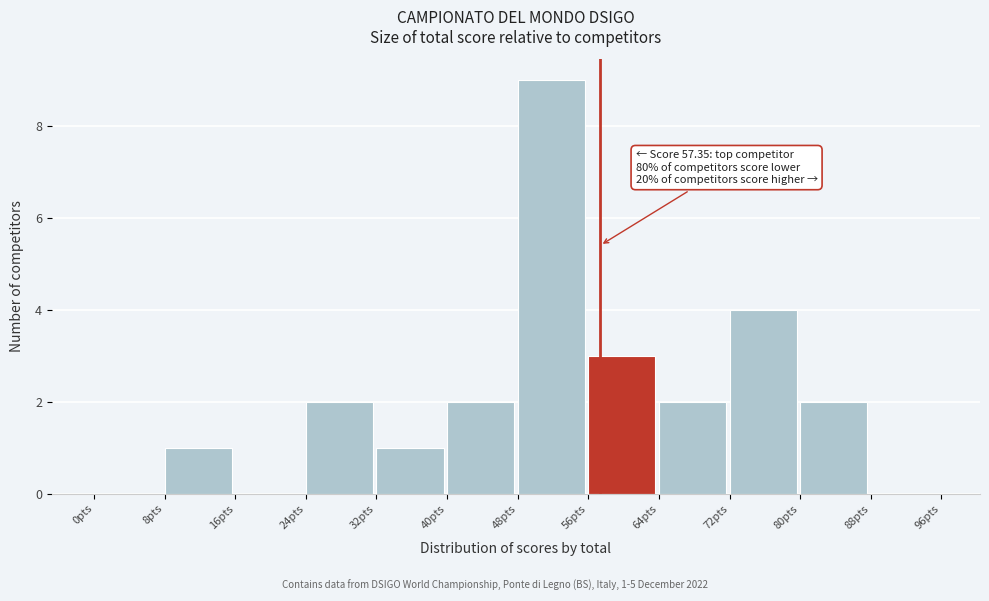

Over which range of the x-axis is the bar tallest?

48 to 56